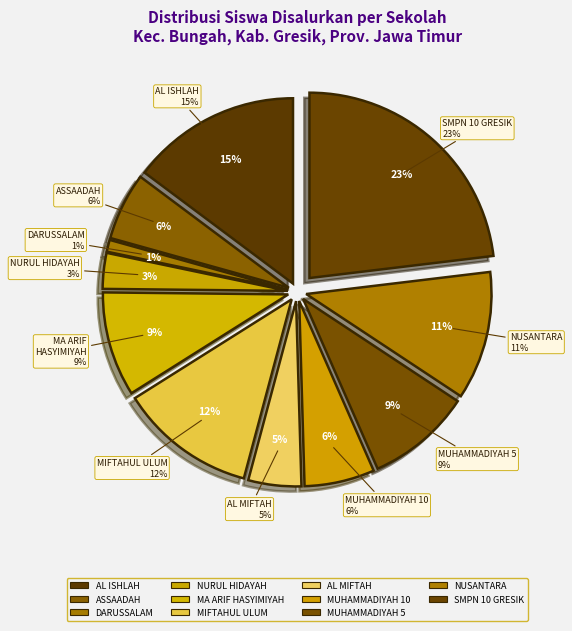

Count the number of slices in the pie.

11